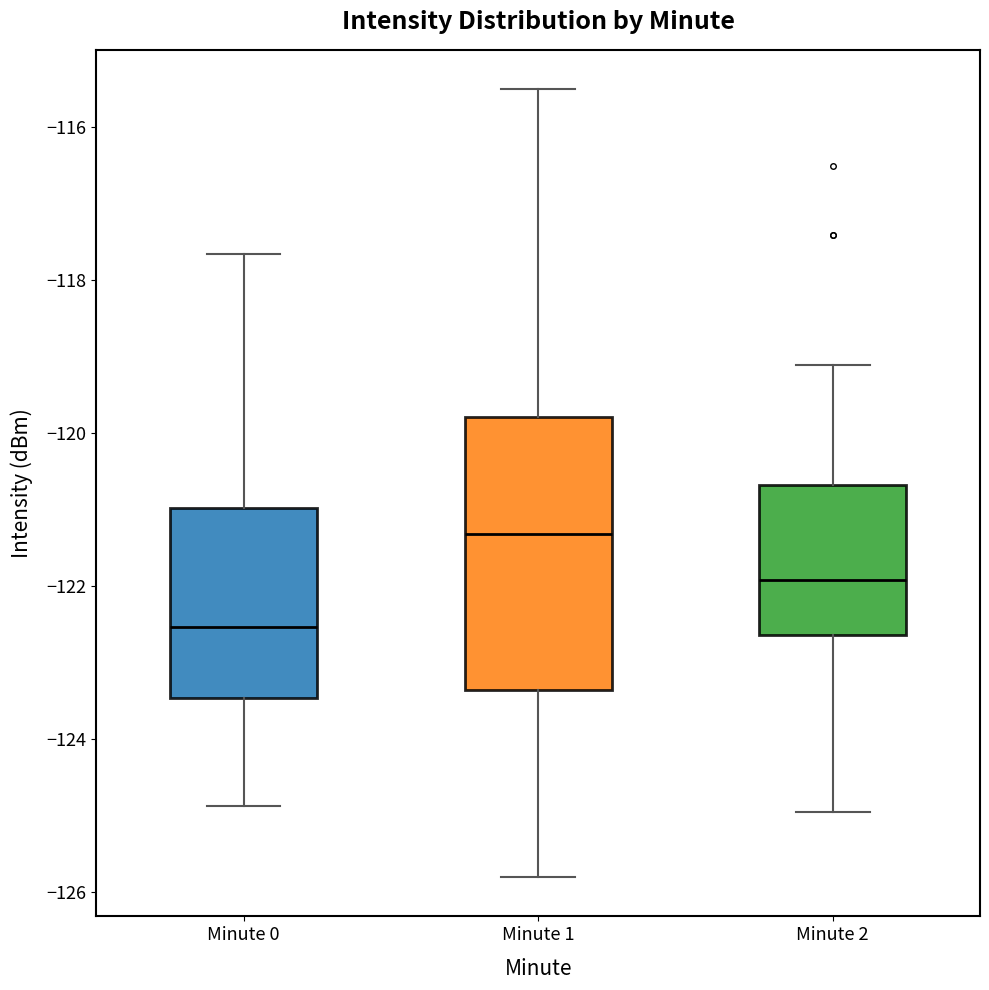

Reading left to right, transcribe this box plot: for each box, give where its median line is, the range the box spans, and where its two whiskers end, as read against the y-axis. The values are not printed on the chart, so give them approximately, as read against the axis.

Minute 0: median -122.6, box -123.4 to -121.0, whiskers -124.8 to -117.6
Minute 1: median -121.4, box -123.4 to -119.8, whiskers -125.8 to -115.6
Minute 2: median -122.0, box -122.6 to -120.6, whiskers -125.0 to -119.2